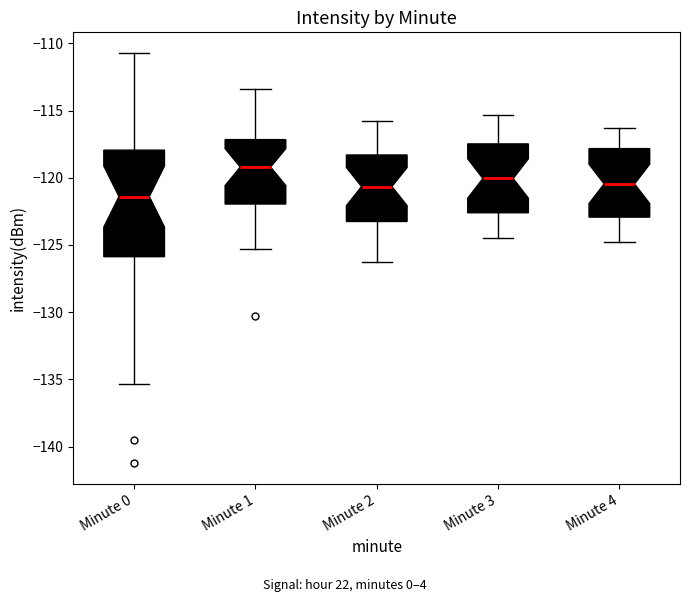

Reading left to right, transcribe this box plot: for each box, give where its median line is, the range the box spans, and where its two whiskers end, as read against the y-axis. The values are not printed on the chart, so give them approximately, as read against the axis.

Minute 0: median -121.5, box -126.0 to -118.0, whiskers -135.5 to -110.5
Minute 1: median -119.0, box -122.0 to -117.0, whiskers -125.5 to -113.5
Minute 2: median -120.5, box -123.0 to -118.5, whiskers -126.5 to -116.0
Minute 3: median -120.0, box -122.5 to -117.5, whiskers -124.5 to -115.5
Minute 4: median -120.5, box -123.0 to -118.0, whiskers -125.0 to -116.5